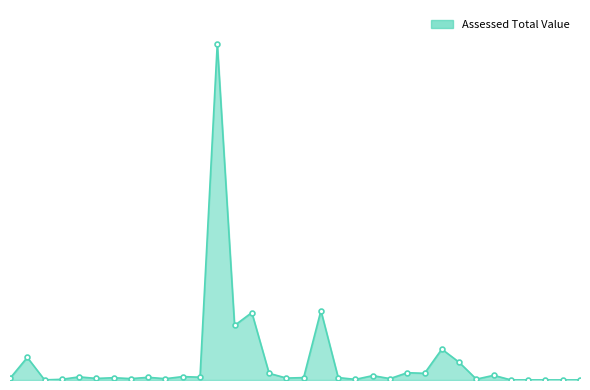

Rank the categories by value from lowest to highest.

118-31-007, 118-31-004, 118-31-005, 118-31-006, 130-18-133, 118-31-008, 137-03-002, 134-22-097, 118-31-001, 007-10-053, 137-18-164, 003-27-078, 134-22-102, 130-14-093, 127-27-043, 003-12-009, 128-12-005, 129-25-068, 004-03-046, 016-14-113, 134-22-098, 007-17-028, 137-03-003, 118-31-002, 102-12-002, 102-31-011, 102-31-010, 102-31-013, 130-18-039, 102-31-012, 101-29-022, 101-29-035, 128-27-021, 101-29-021